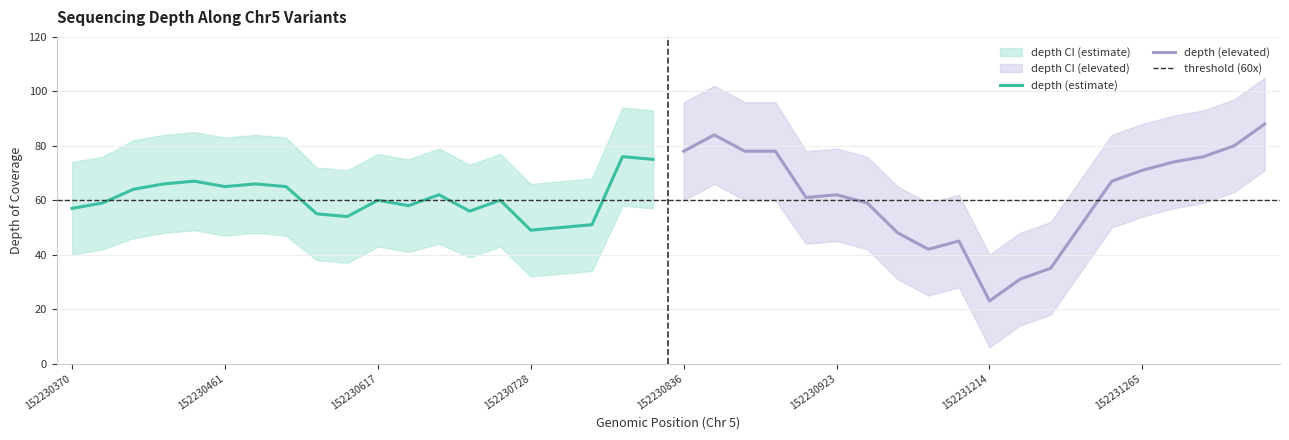

Is this an area chart (filled region under the line)?

No